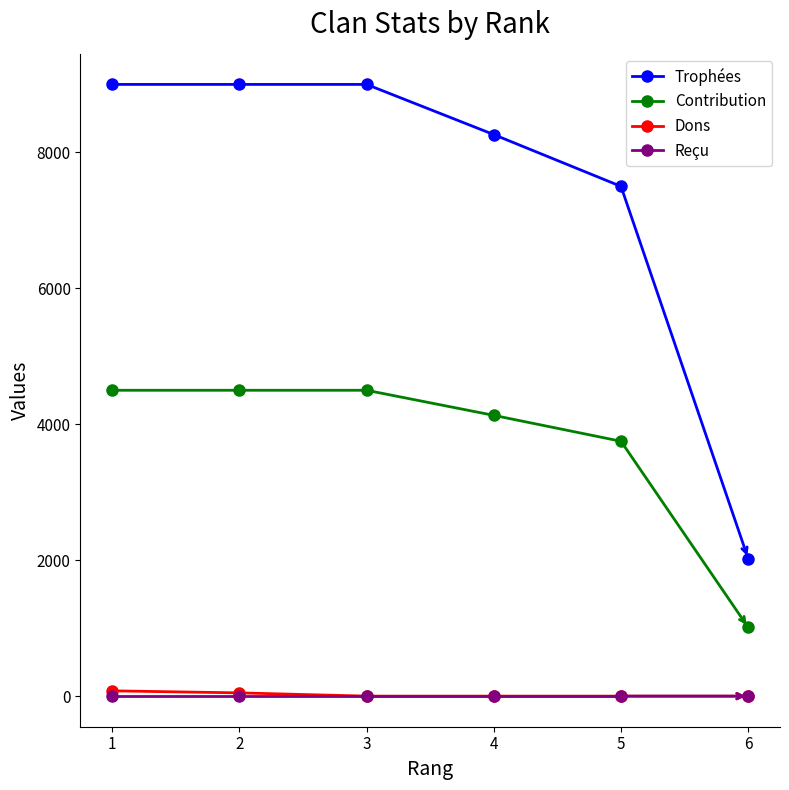

What is the sum of all Trophées values?

42762